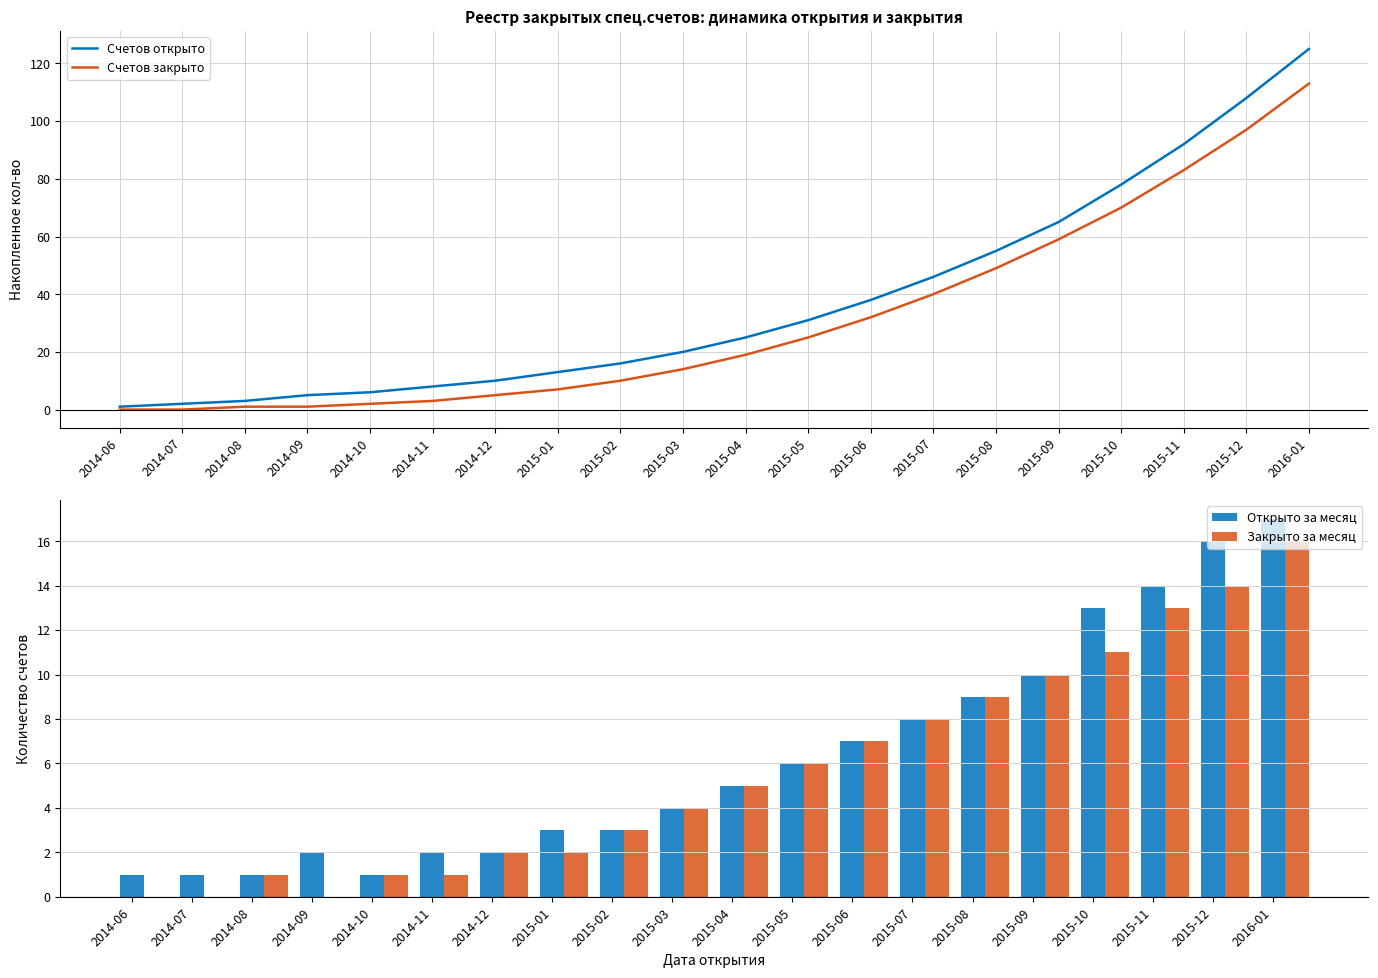

Count the number of categories in the chart.

20